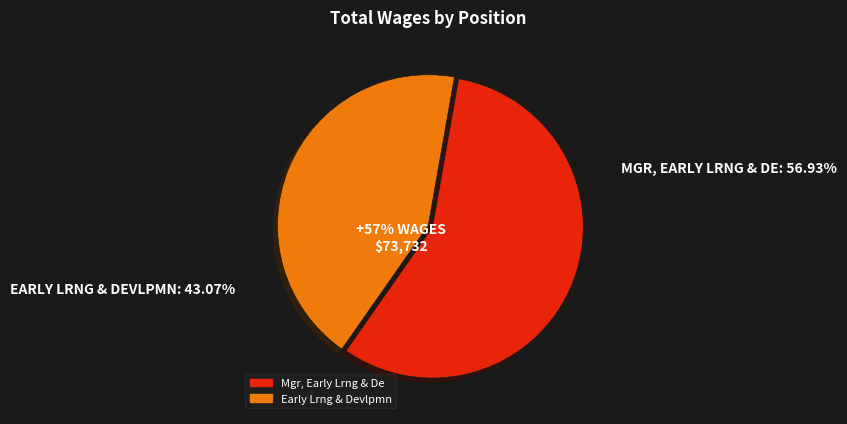

How many segments does this pie chart have?

2